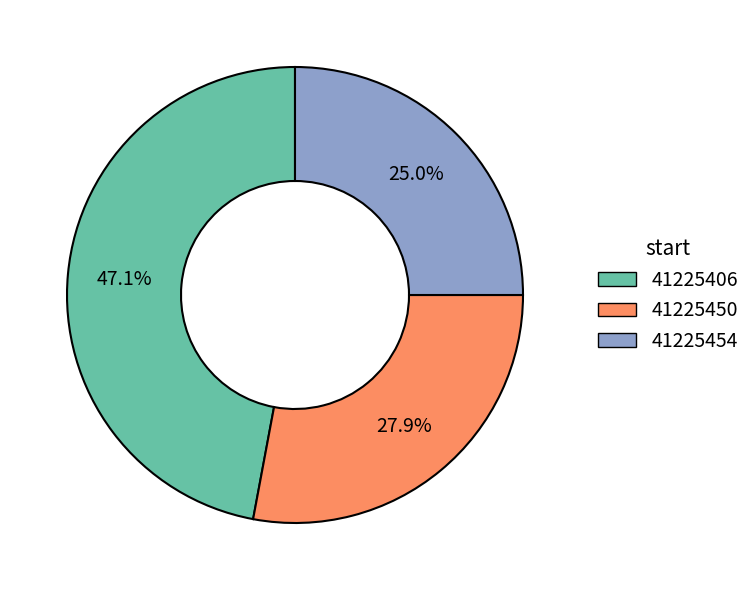

To the nearest percent, what is the average slice percentage?

33%